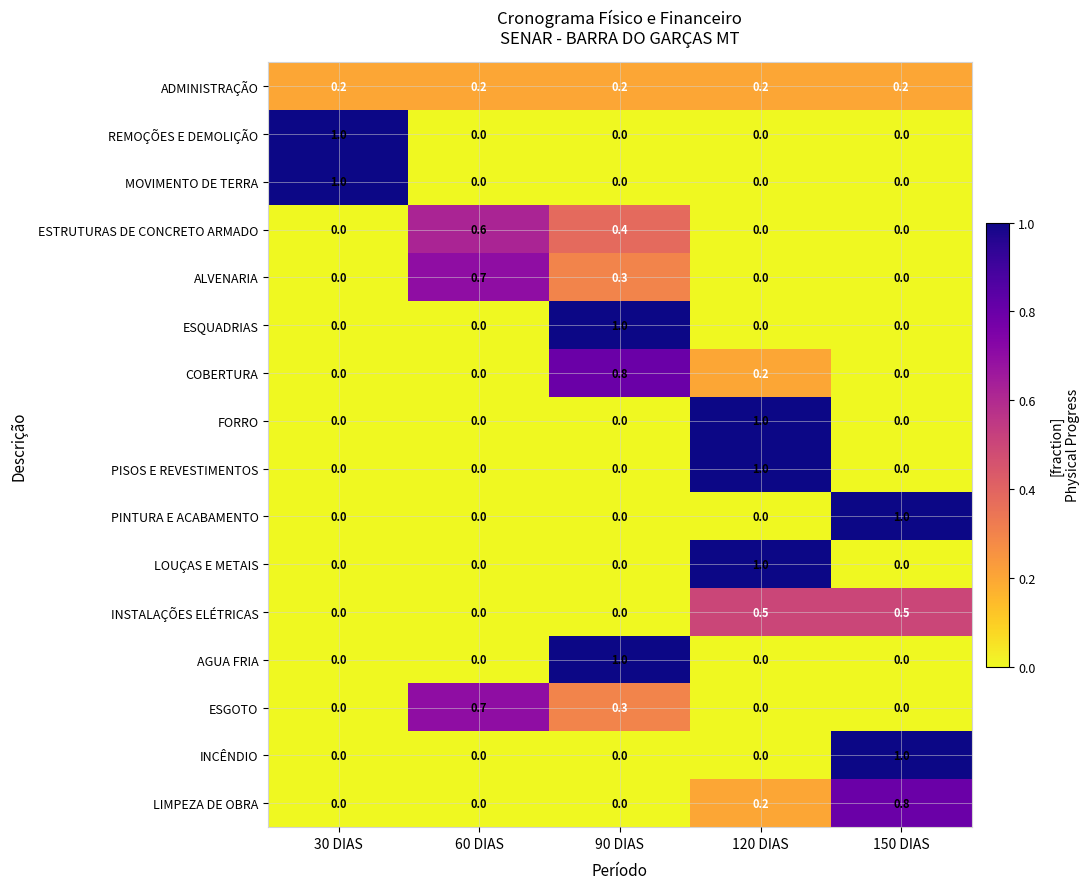

Is it true that ADMINISTRAÇÃO equals 0.2 at 120 DIAS?

True